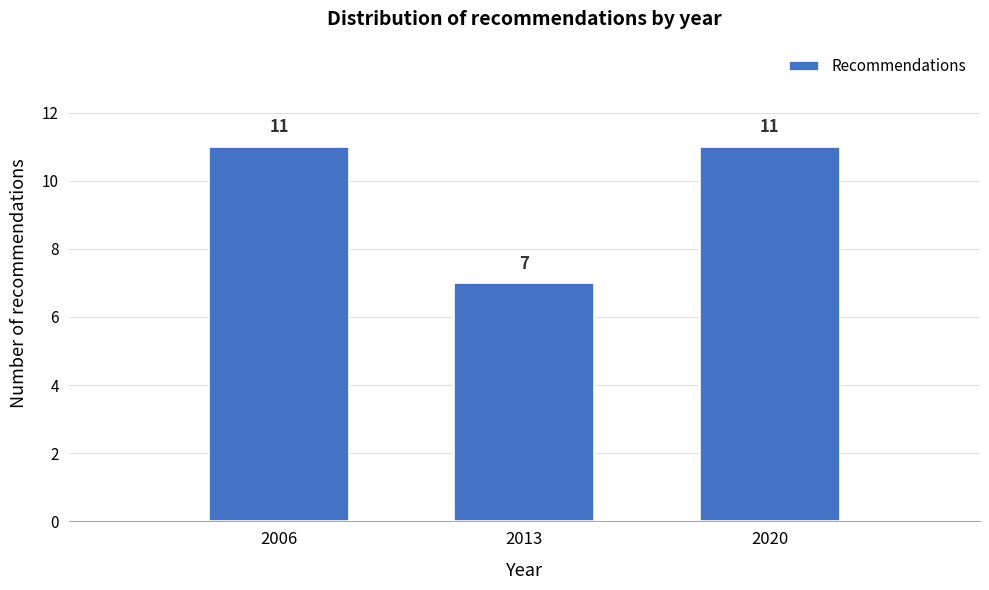

Reading left to right, what are all the values shown in this chart?

11	7	11